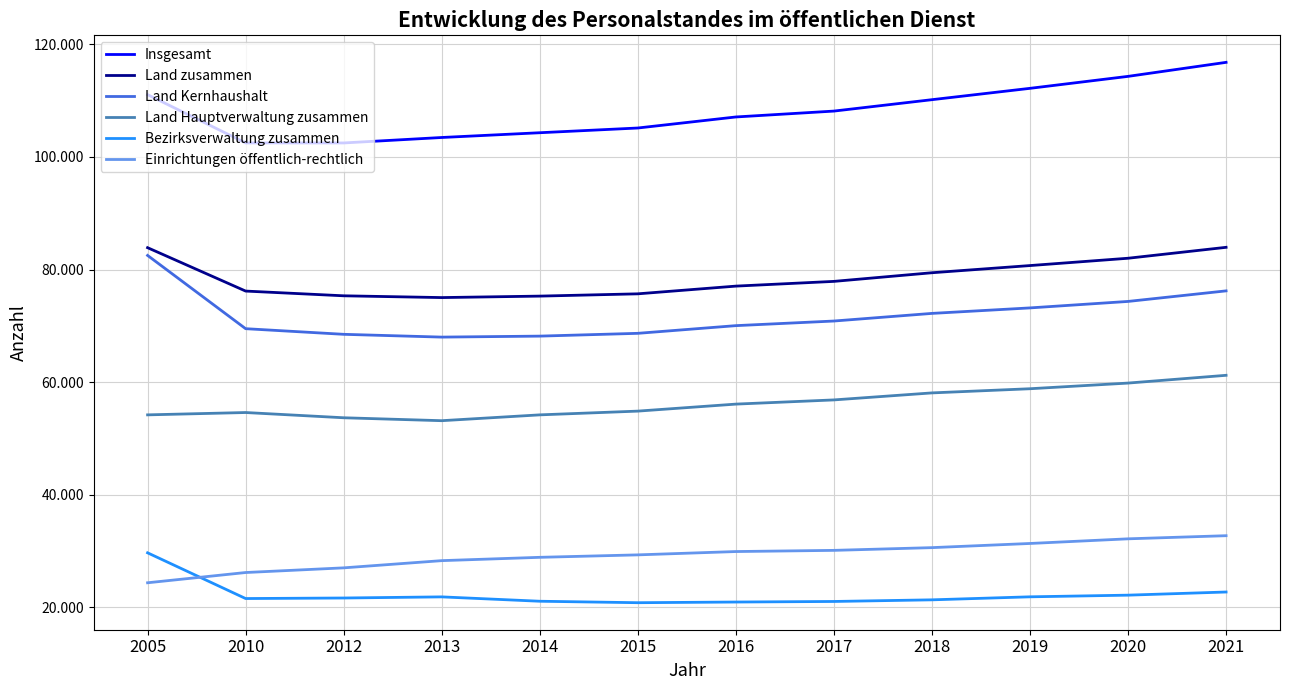

What is the sum of the Insgesamt values at 2010 and 2014?

206780